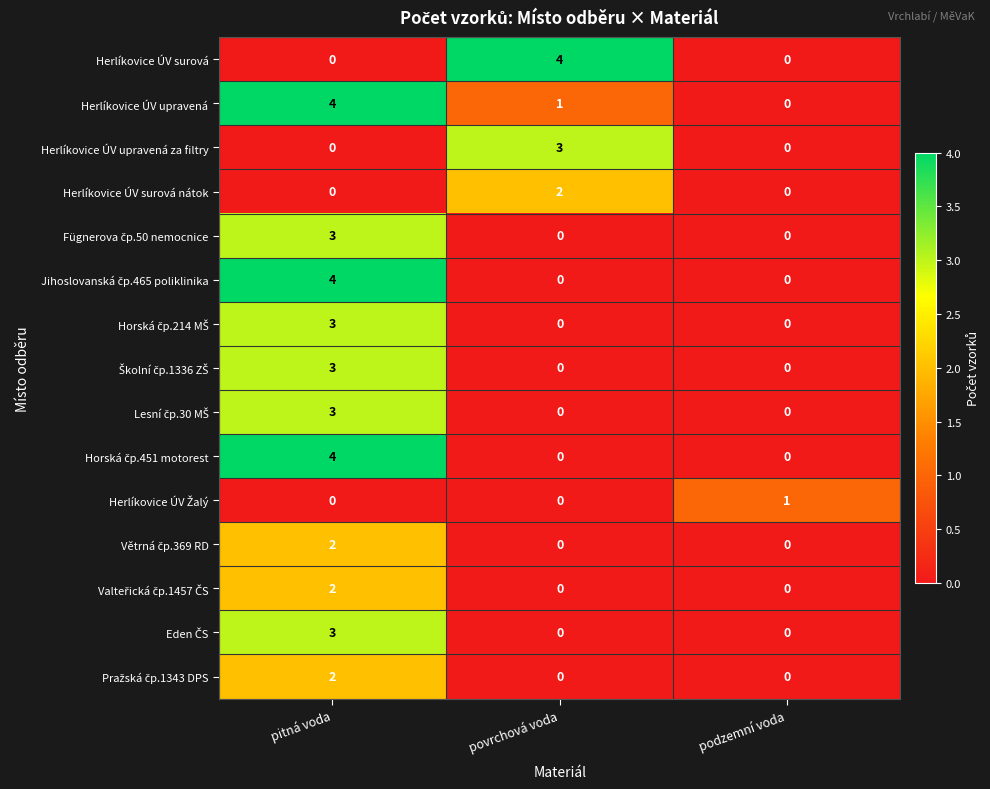

Which series changed the most between povrchová voda and podzemní voda?

Herlíkovice ÚV surová